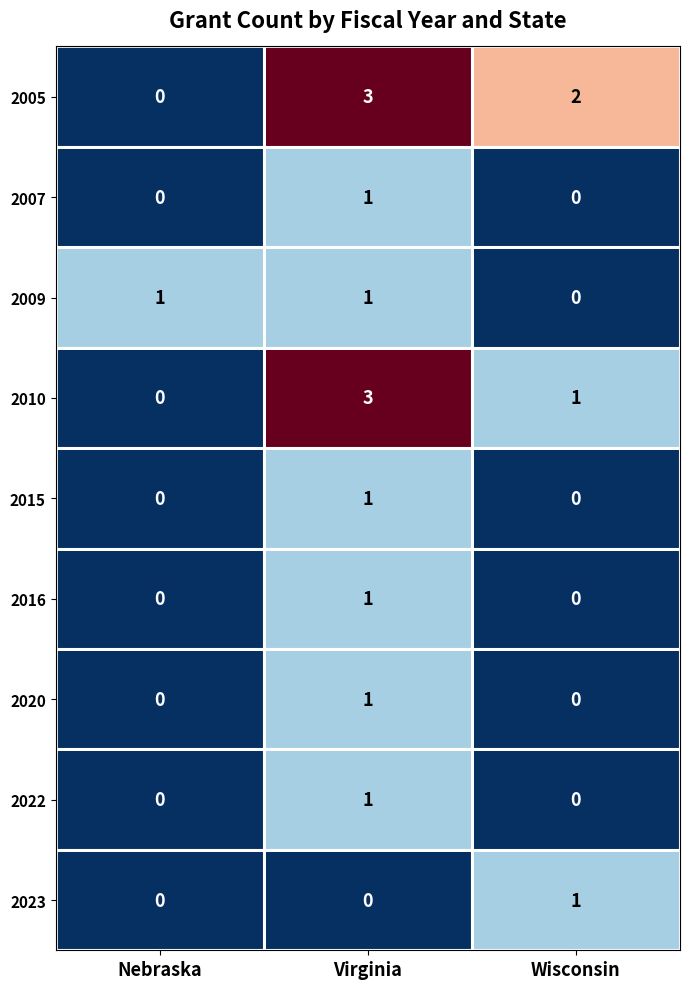

Count the number of categories in the chart.

3